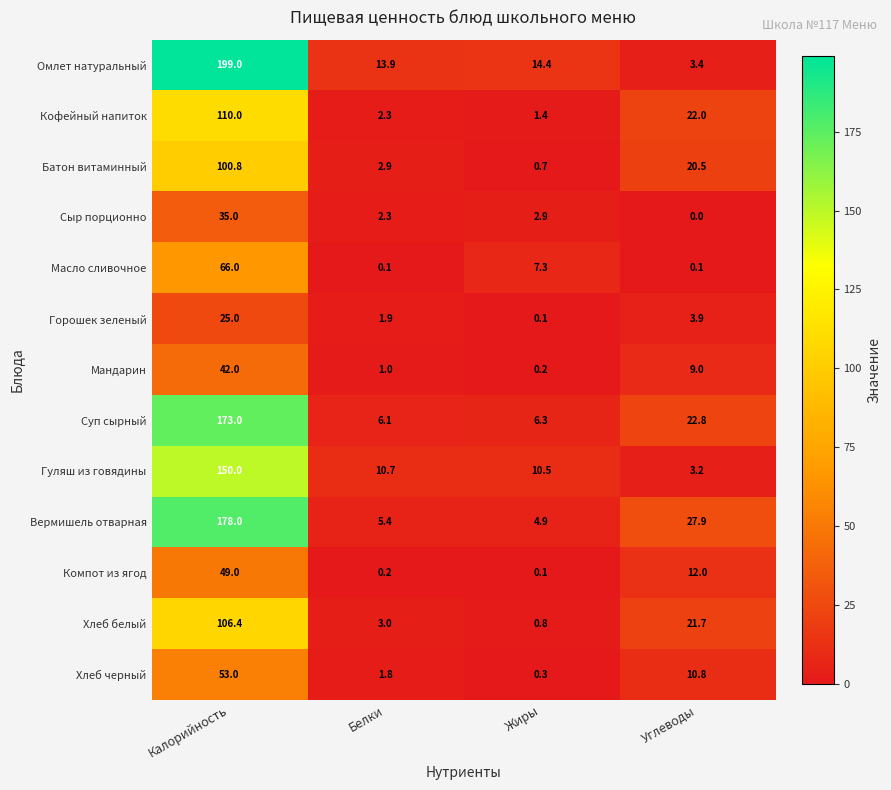

Count the number of data series in this chart.

13